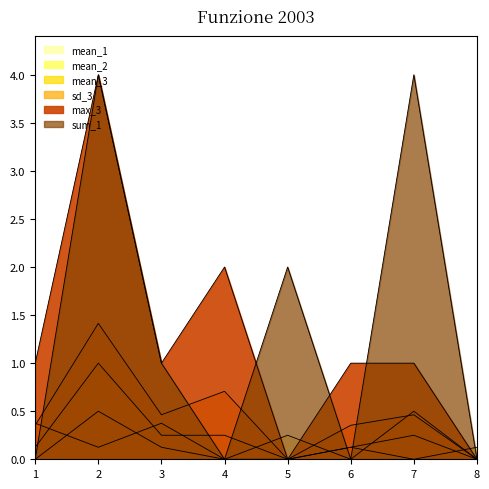

At which label does sum_1 first exceed 1?

2